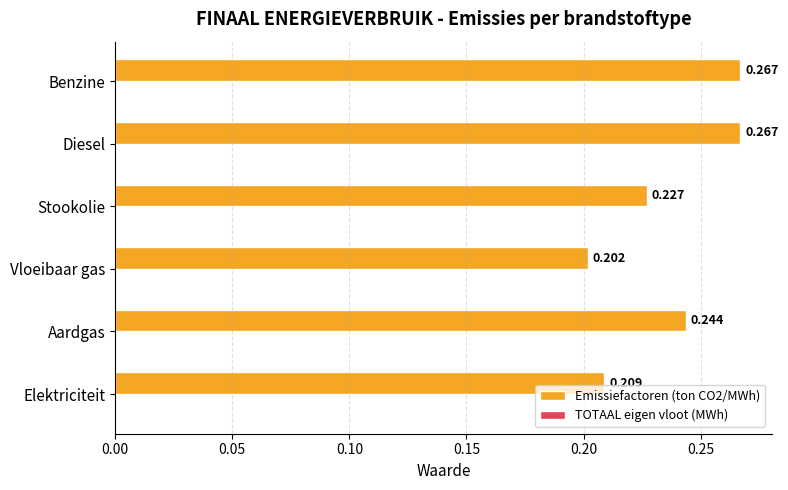

At which label is the value closest to 0?

Vloeibaar gas